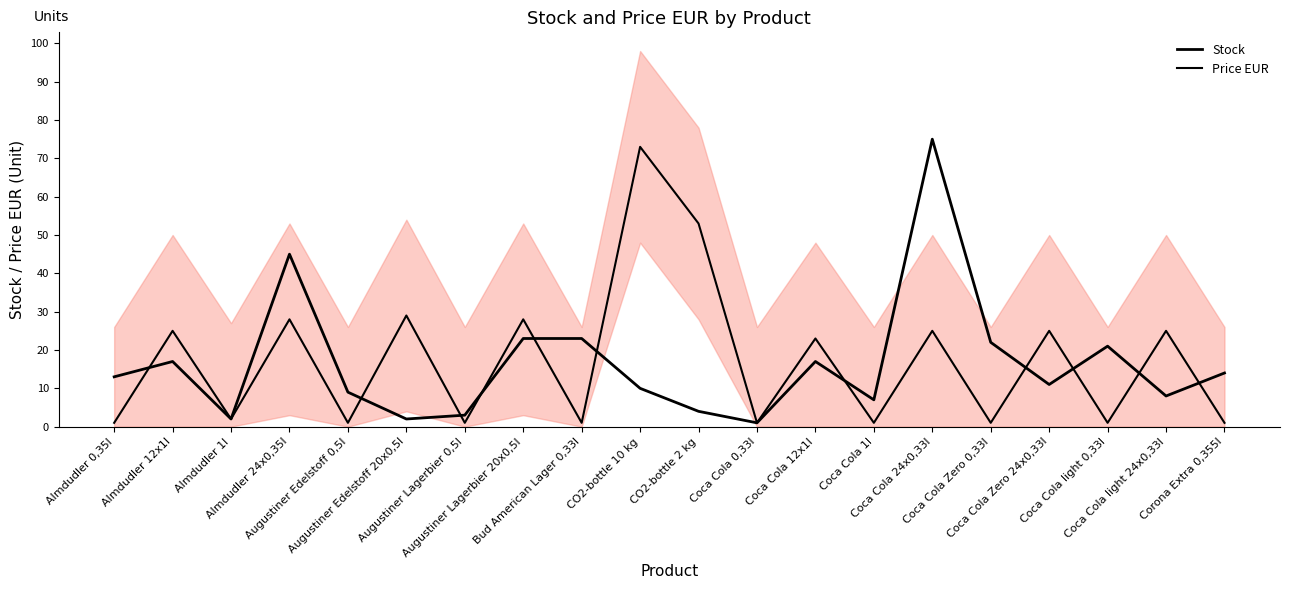

True or false: Price EUR has a value of 1 at Coca Cola 1l.

False